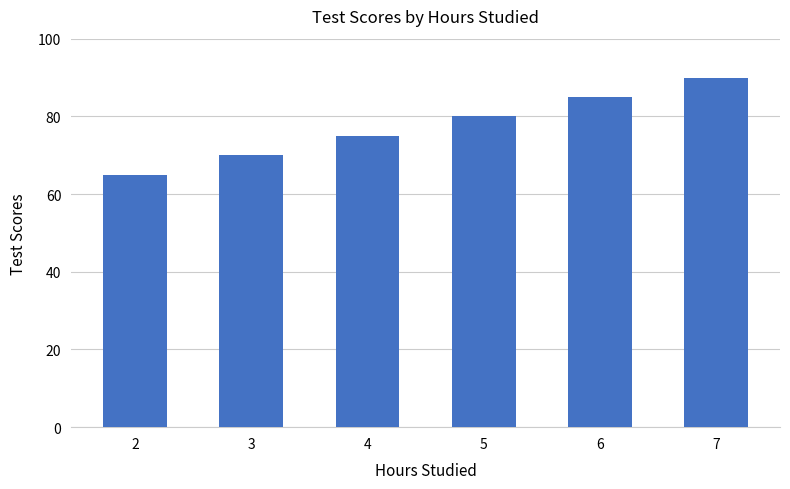

How many values are between 70 and 85?

4